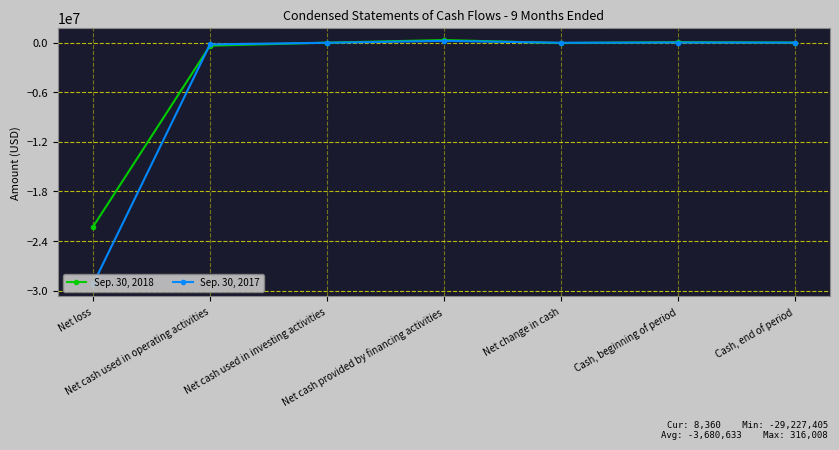

Where is the first local minimum for Sep. 30, 2017?

Net change in cash